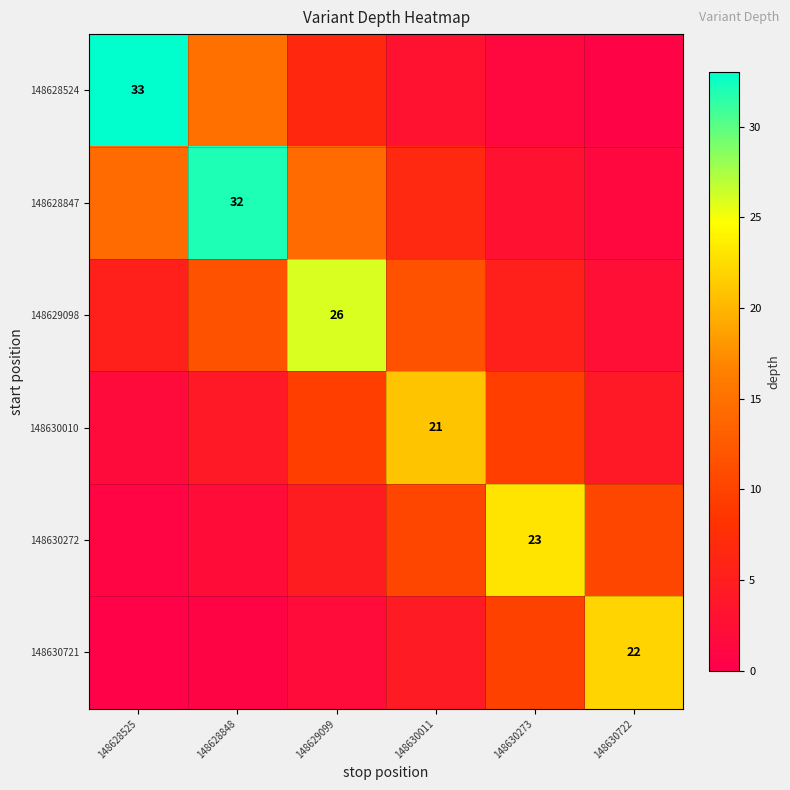

What is the average value of the 148630272 series?

8.6